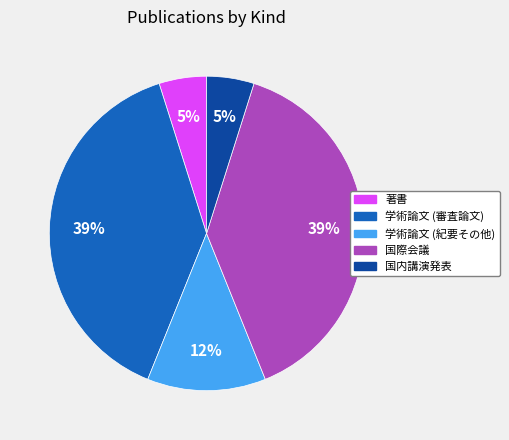

Is 学術論文 (紀要その他) the majority of the pie?

No